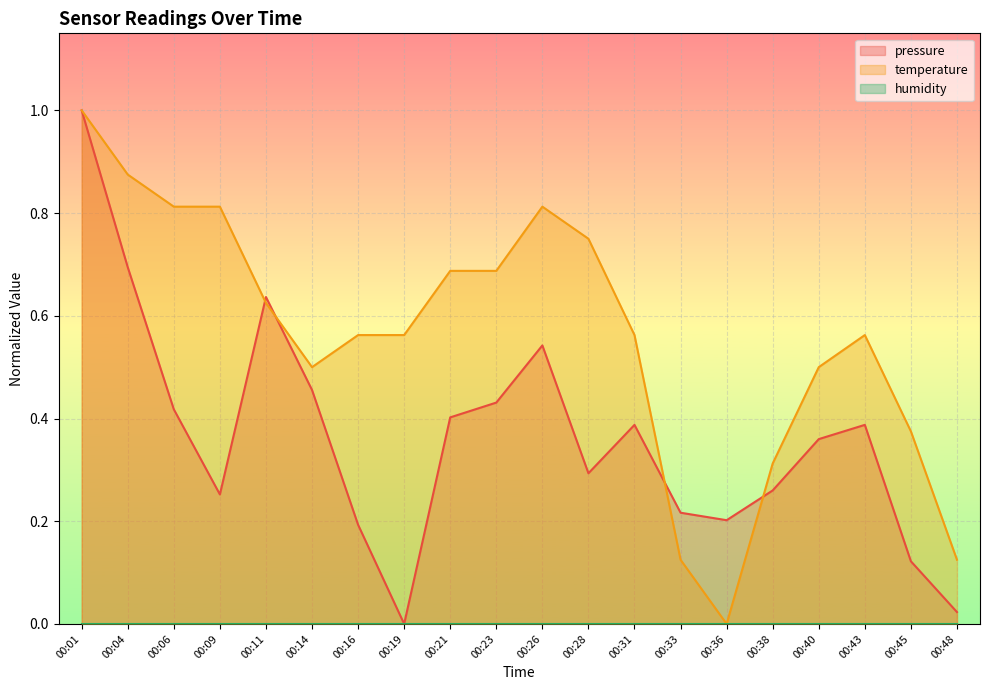

Rank the series by their average value, from lowest to highest.

pressure, temperature